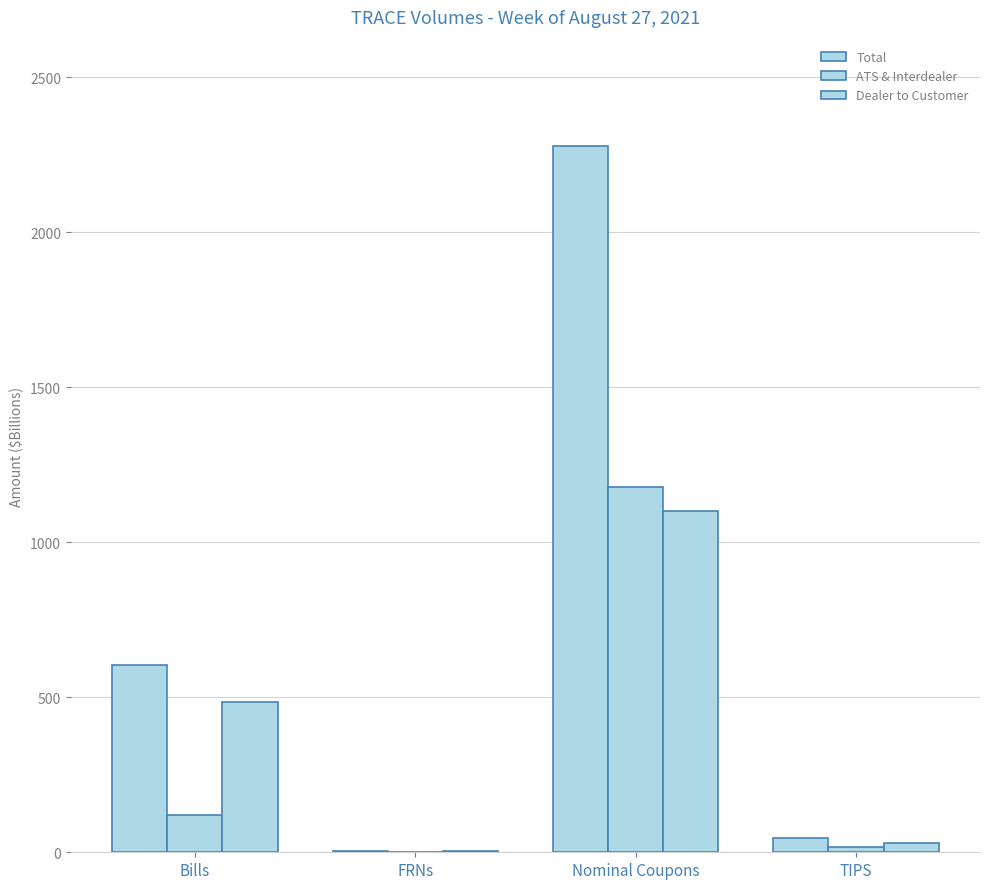

Where is Dealer to Customer nearest to the value 552?

Bills